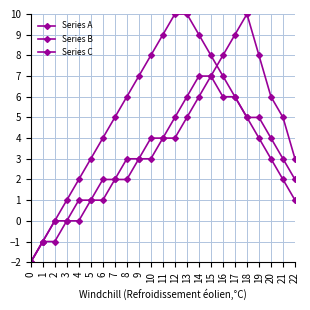

How many lines are shown in the chart?

3